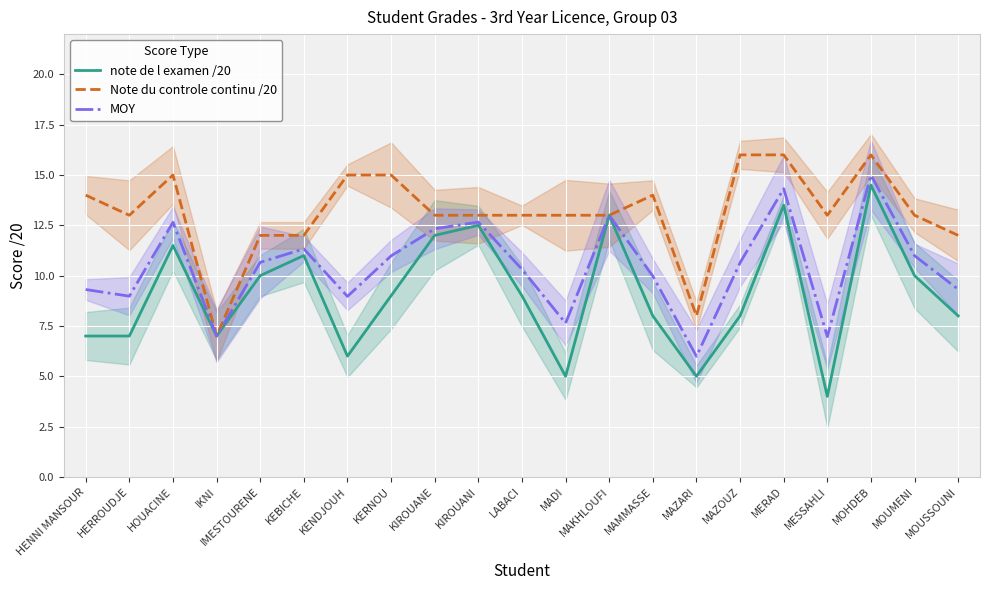

Which category has the highest value in the MOY series?

MOHDEB